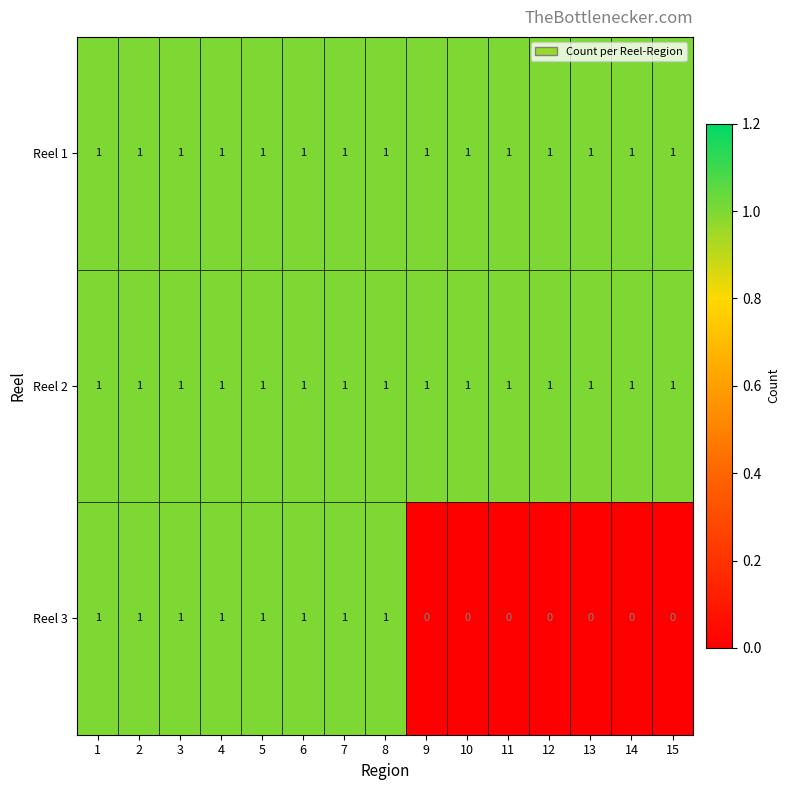

The value of Reel 2 at 6 is 0. True or false?

False